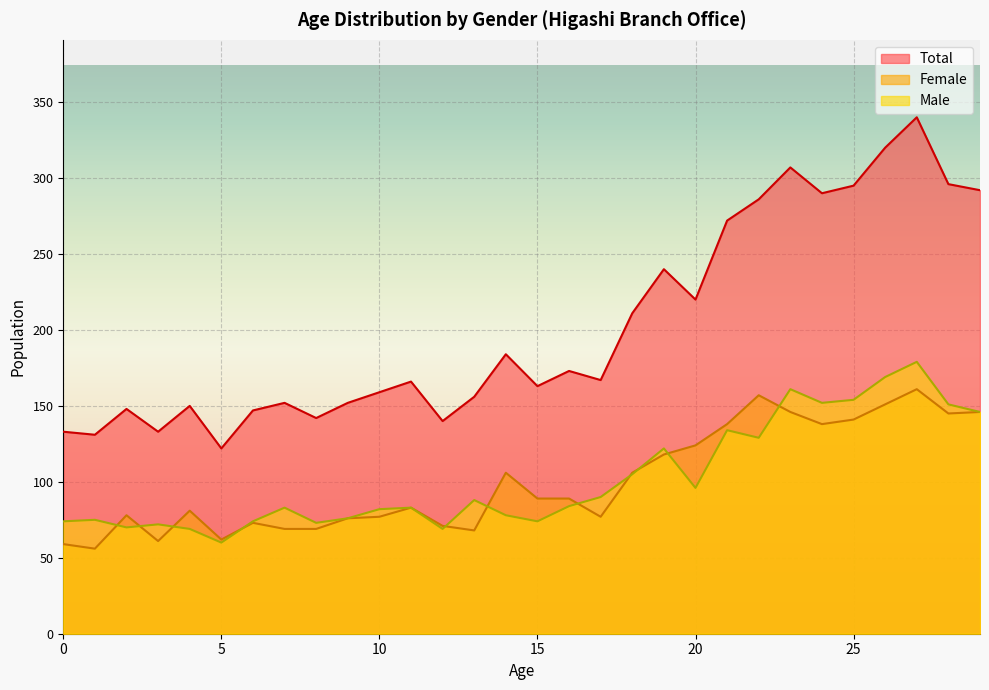

Is it true that Male equals 74 at 15?

True